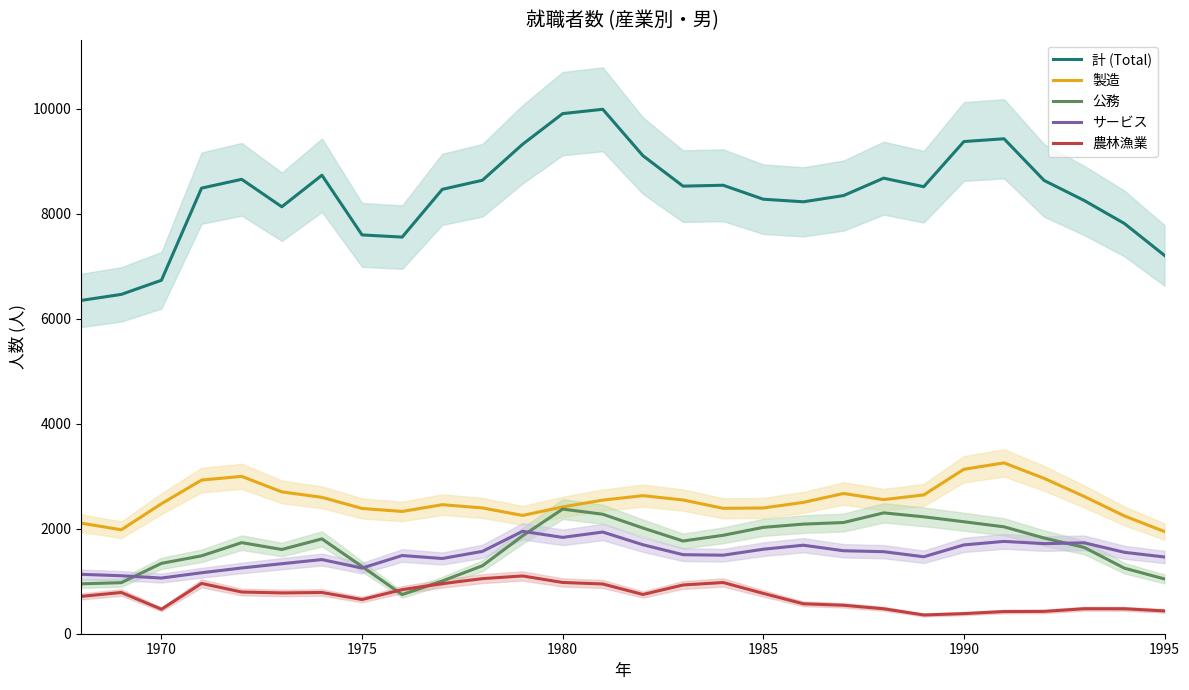

Reading right to left, list all the values displayed in this chart.

計 (Total): 7203	7811	8248	8630	9424	9371	8511	8674	8342	8224	8273	8539	8522	9102	9985	9903	9318	8634	8461	7552	7593	8730	8129	8652	8484	6730	6461	6346
製造: 1945	2243	2613	2958	3253	3131	2643	2553	2670	2501	2394	2388	2546	2629	2544	2414	2252	2395	2457	2328	2385	2597	2701	2996	2926	2475	1979	2105
公務: 1043	1248	1643	1822	2035	2132	2226	2301	2117	2087	2025	1874	1765	2013	2275	2373	1864	1294	1004	745	1280	1806	1604	1734	1483	1340	972	950
サービス: 1461	1550	1731	1715	1758	1691	1465	1562	1580	1685	1609	1495	1505	1694	1936	1834	1950	1568	1432	1489	1250	1412	1333	1252	1161	1060	1104	1131
農林漁業: 434	475	476	425	422	383	357	475	542	570	768	975	928	747	947	976	1100	1049	953	840	651	785	777	794	958	466	785	711